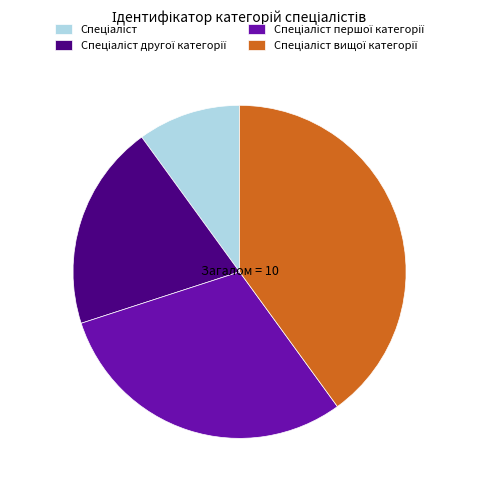

Is there any slice that represents more than half of the pie?

No